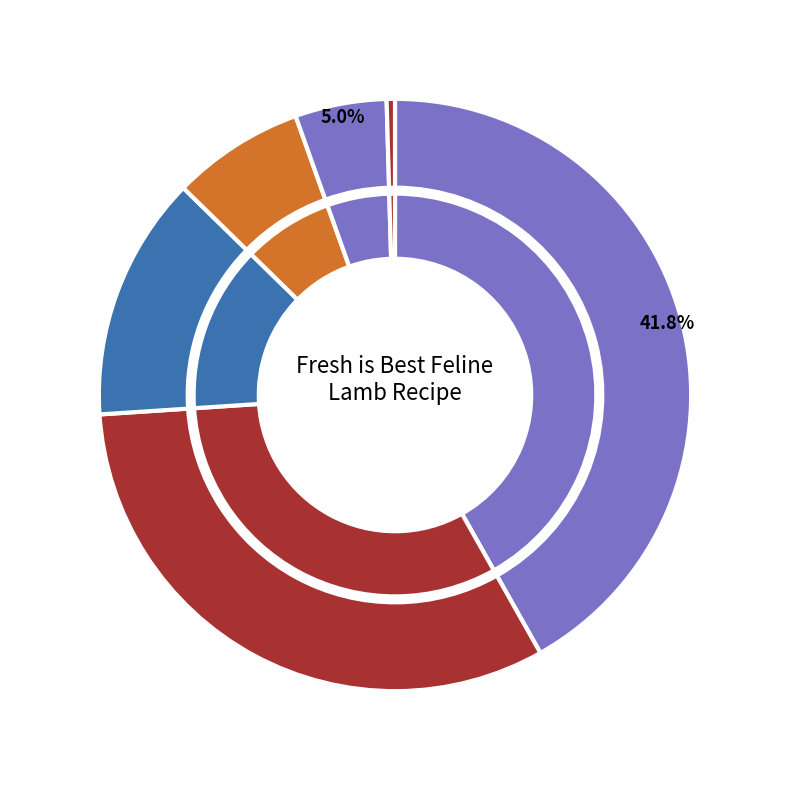

To the nearest percent, what percentage of the pie is Protein?

42%